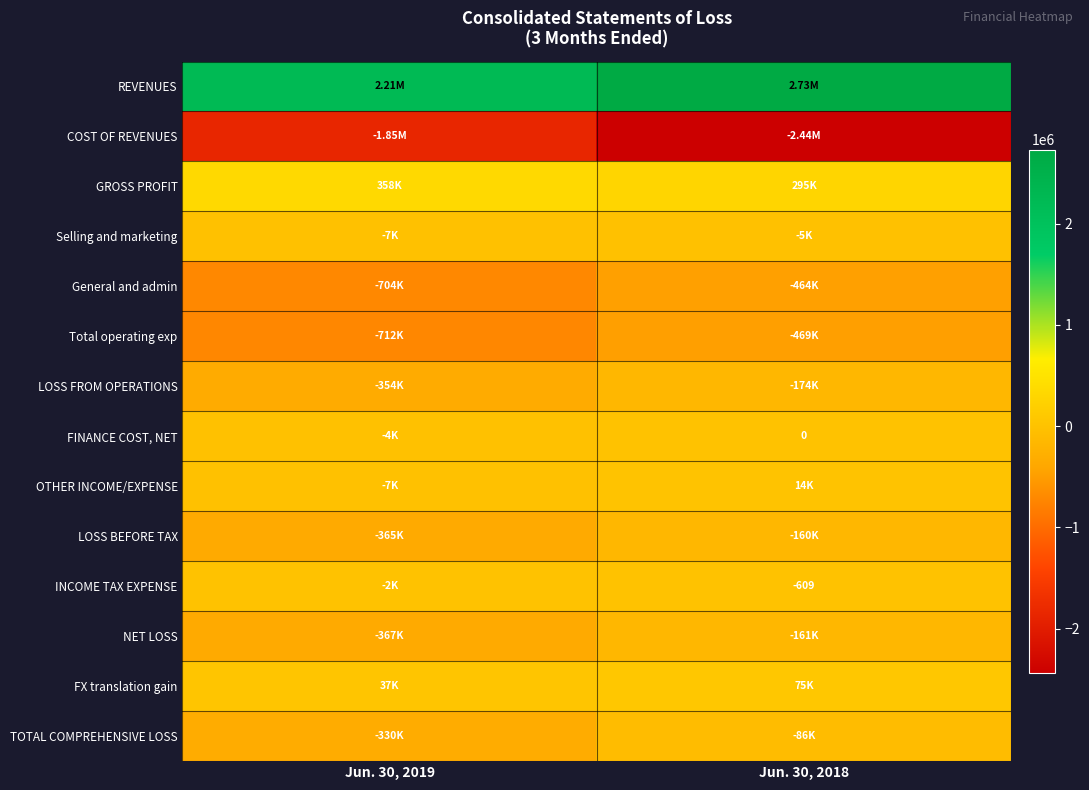

At which category is the sum across all series the highest?

Jun. 30, 2018